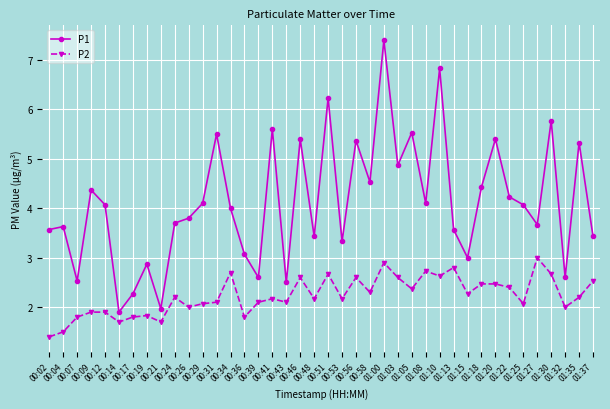

At which label does P2 reach its peak?

01:27